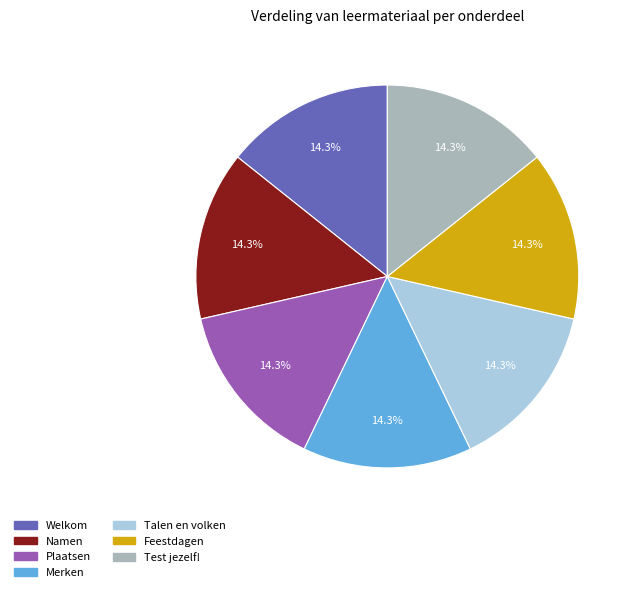

Combined, what portion of the pie is Talen en volken and Plaatsen?

28.6%